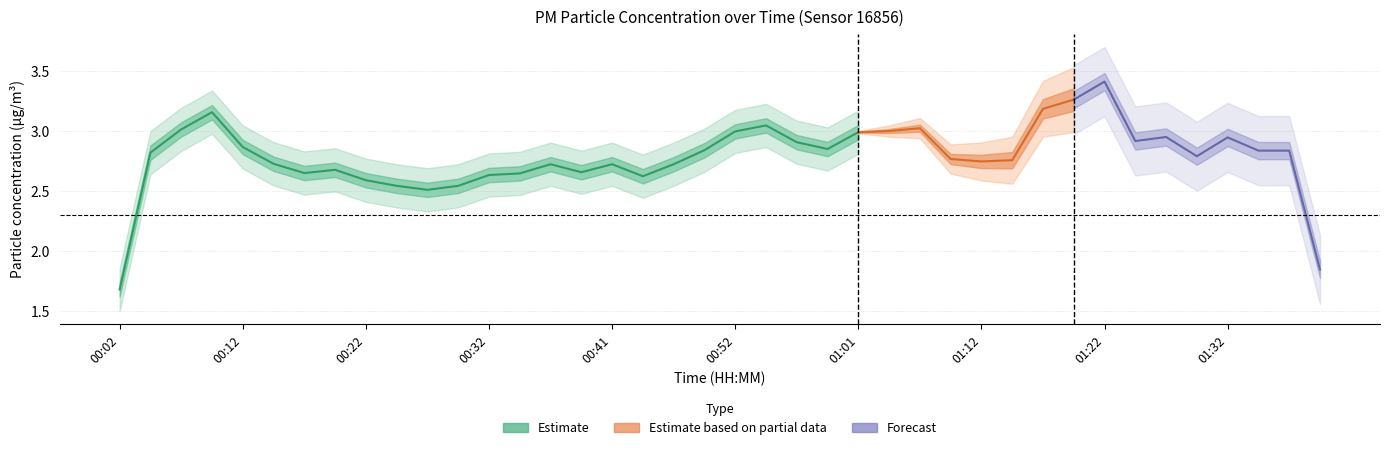

True or false: P2 has a value of 1.0 at 01:12.

False